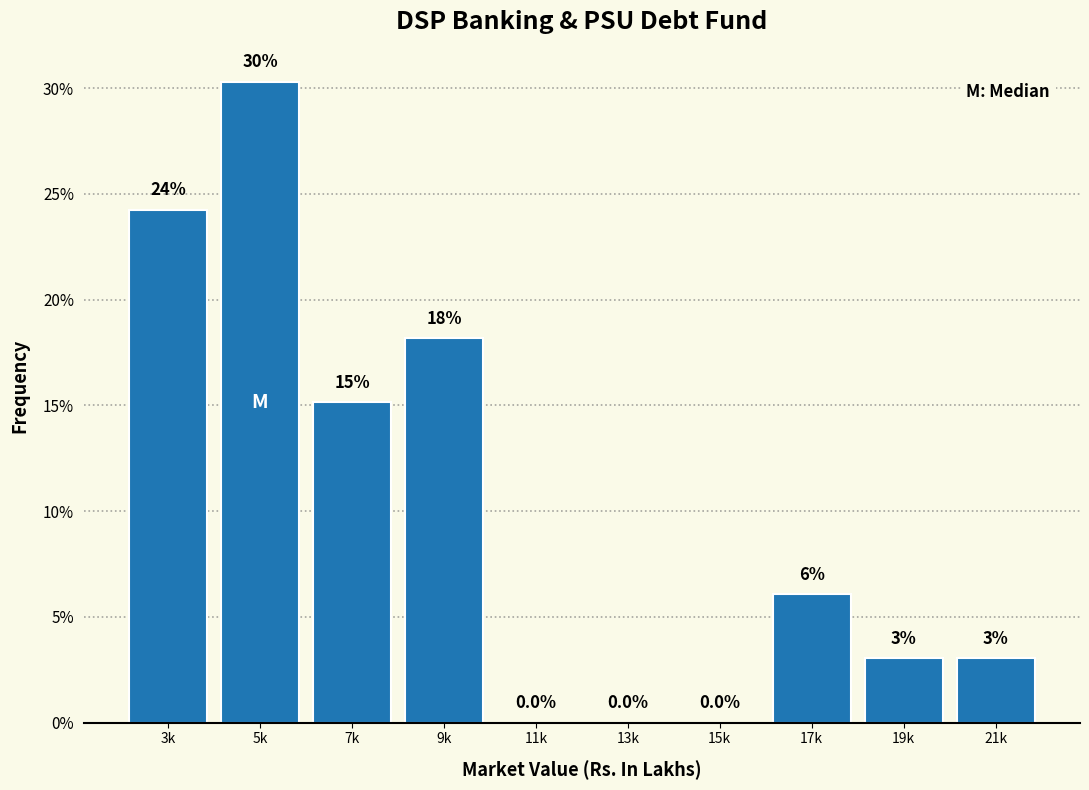

What is the ratio of the value at 7k to the value at 3k?

0.6